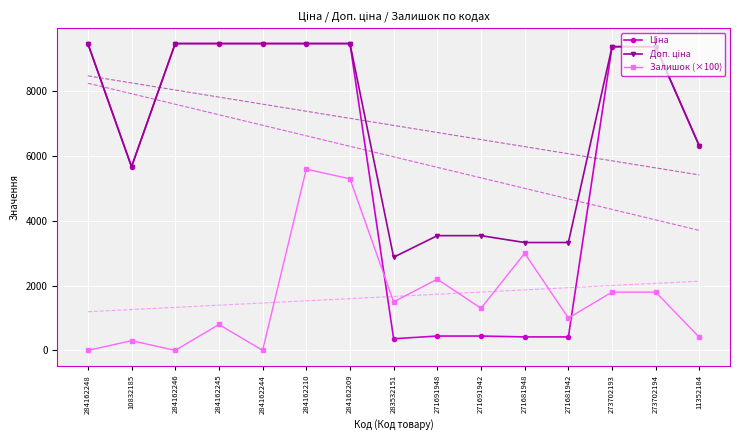

How many lines are shown in the chart?

3